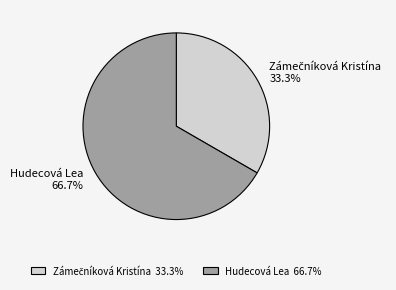

What portion of the pie excludes Hudecová Lea?

33.3%